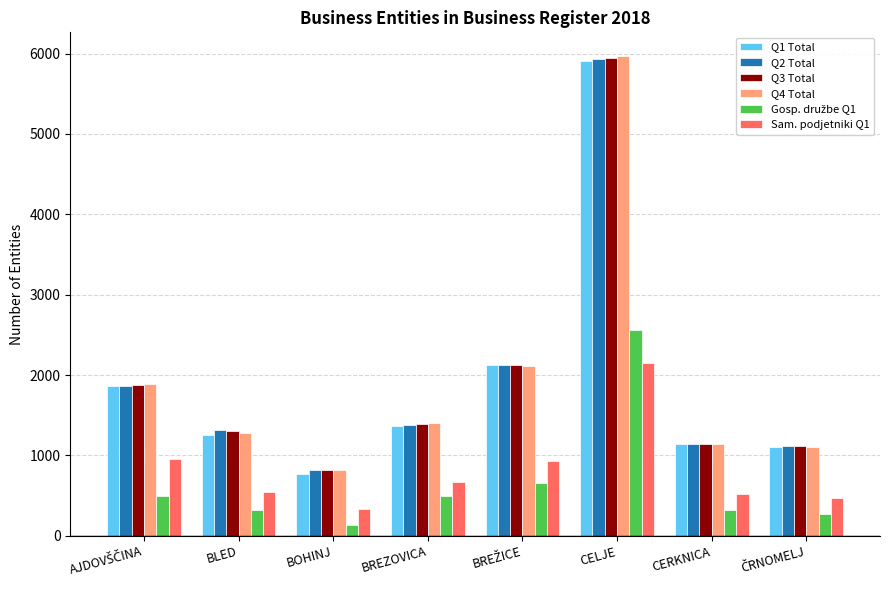

What is the total value across all series at CELJE?

28457